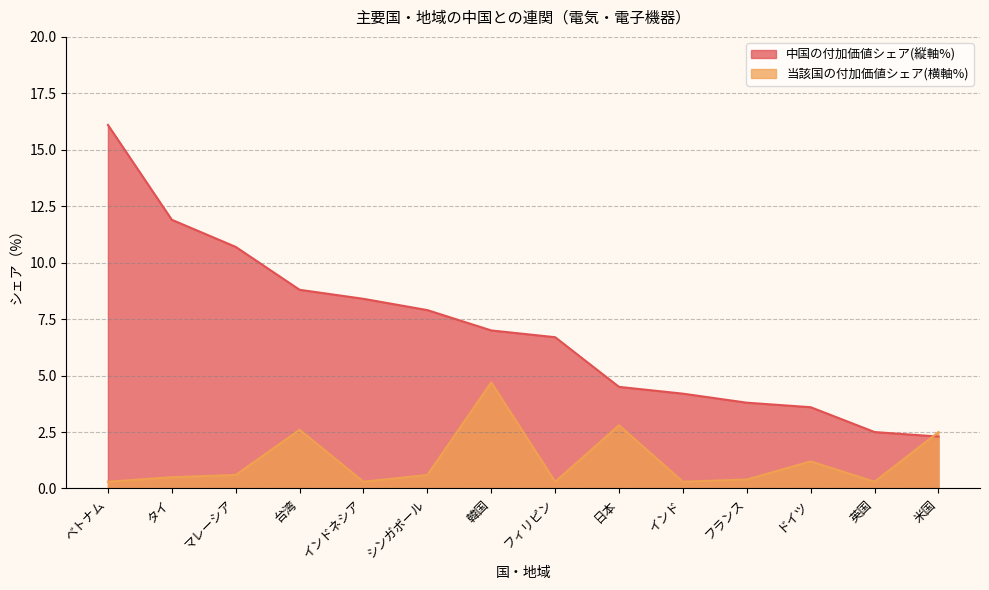

Which series has the largest total across all categories?

中国の付加価値シェア(縦軸%)